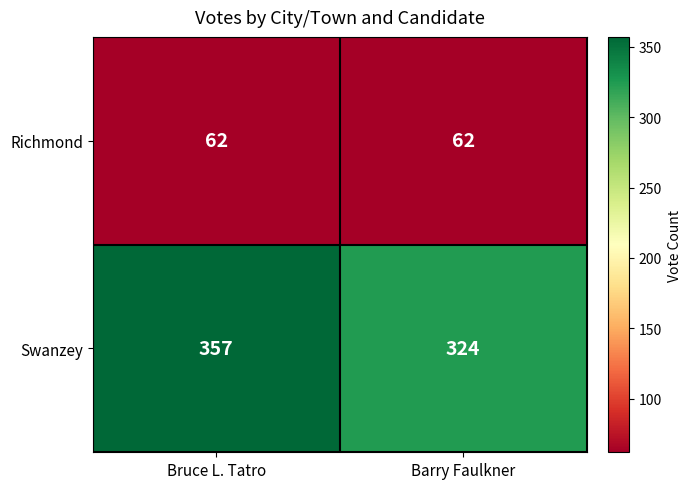

Which category has the highest value across all series?

Bruce L. Tatro